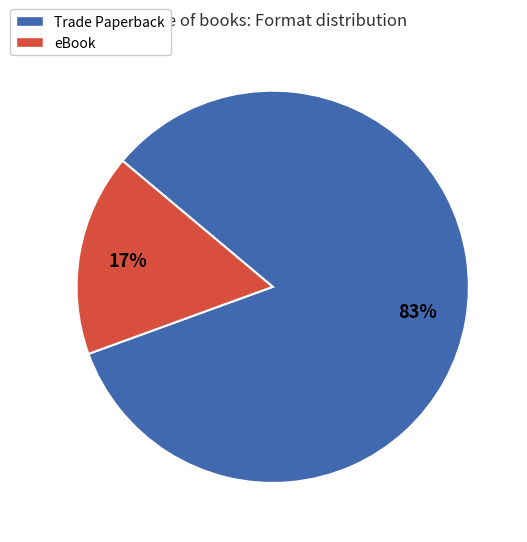

Is it true that eBook is 17% of the pie?

True